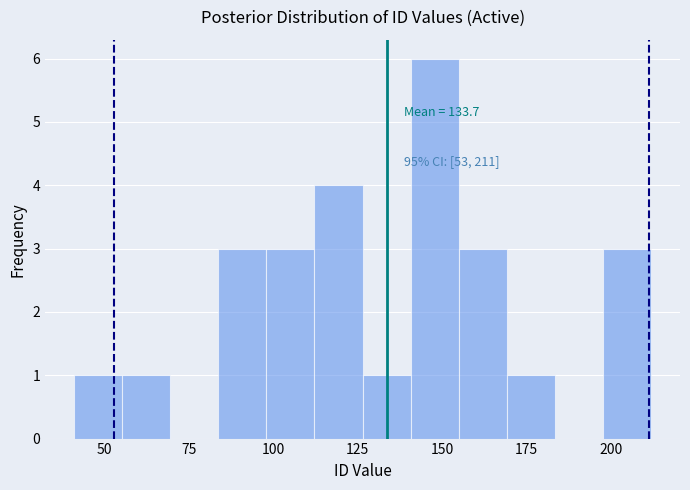

Read against the x-axis, roughly where is the centre of the tallest bar?

150